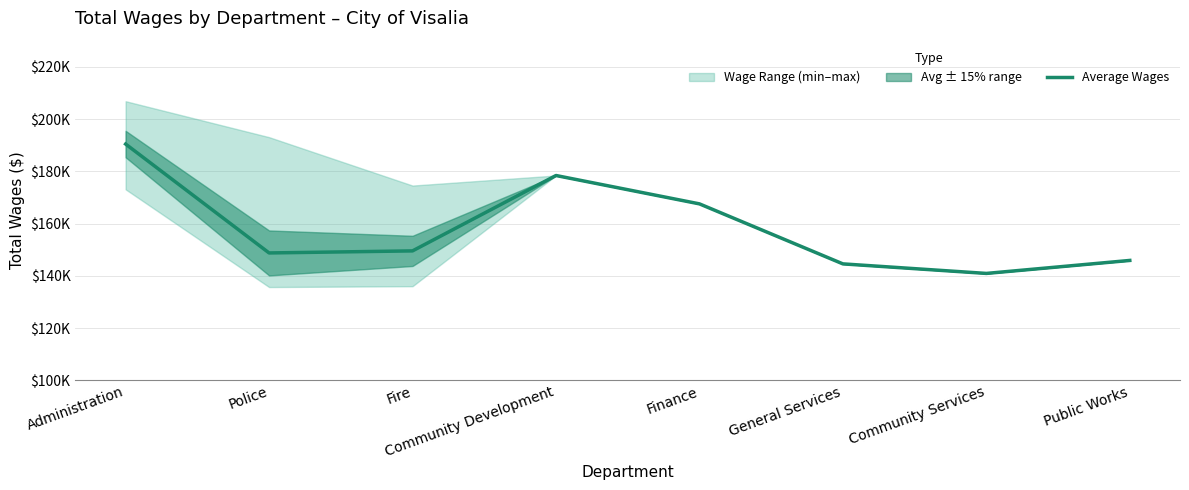

List the labels in order of value, smallest first.

Community Services, General Services, Public Works, Police, Fire, Finance, Community Development, Administration